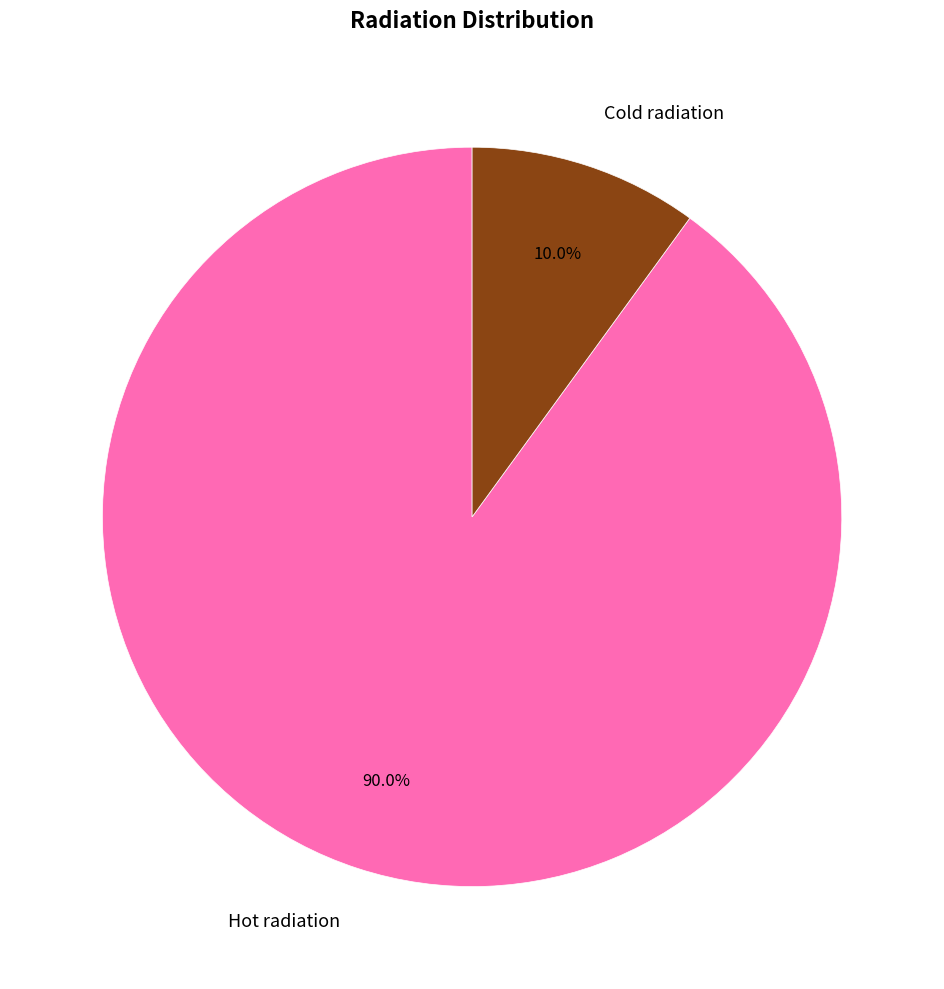

Between Cold radiation and Hot radiation, which is larger?

Hot radiation